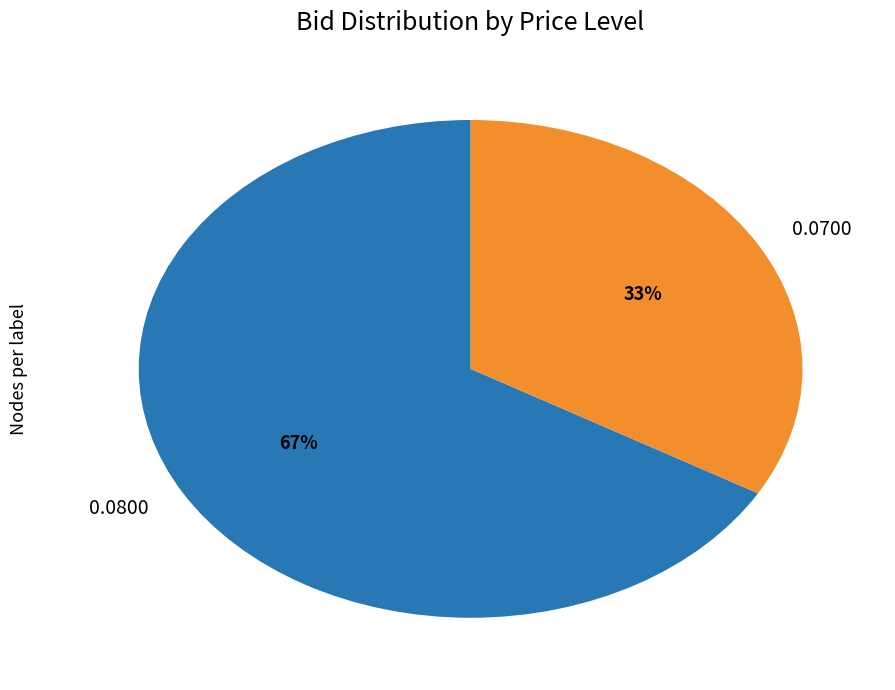

Is there a majority slice in this chart?

Yes